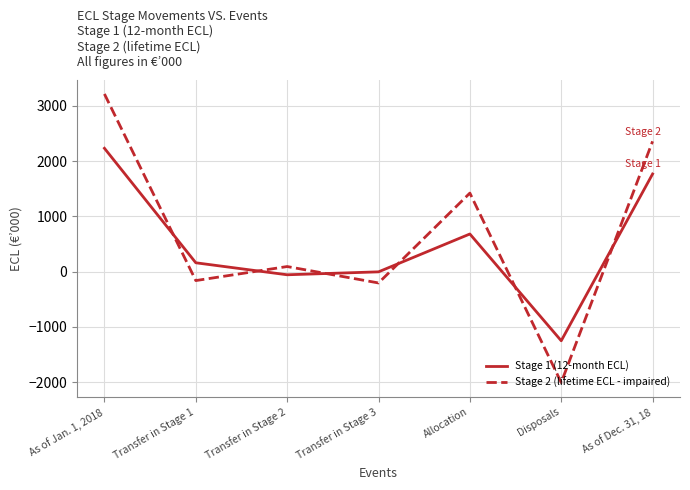

Where is Stage 2 (lifetime ECL - impaired) nearest to the value 605?

Transfer in Stage 2